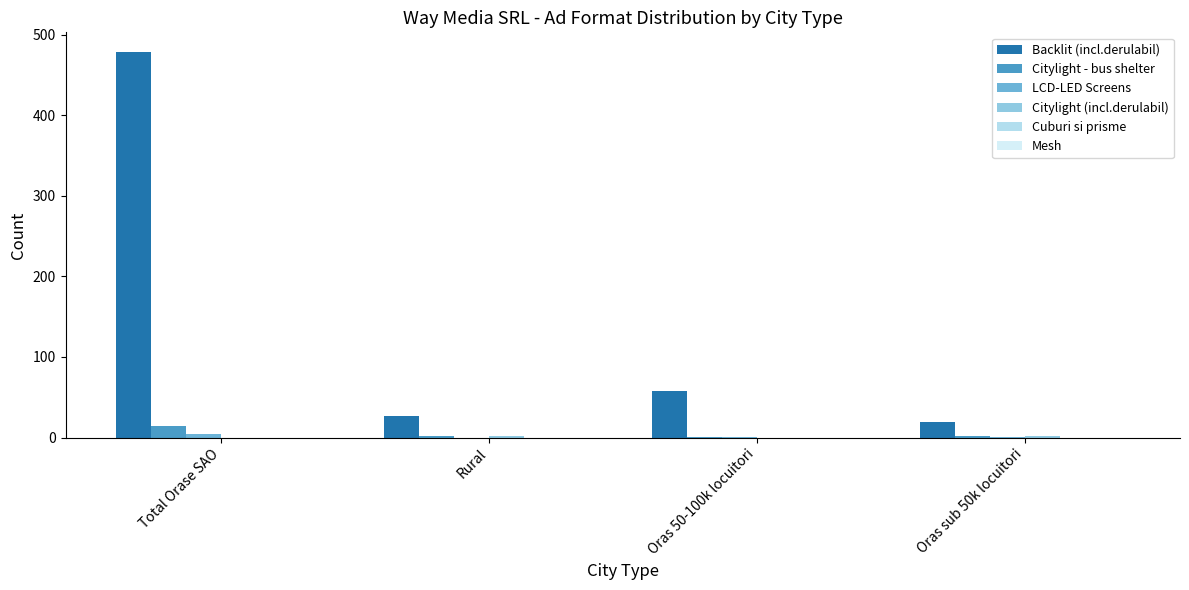

How many groups of bars are there?

4